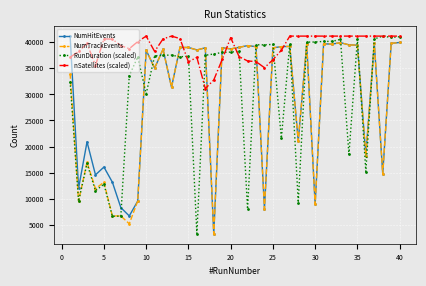

Which series has the largest total across all categories?

nSatellites (scaled)